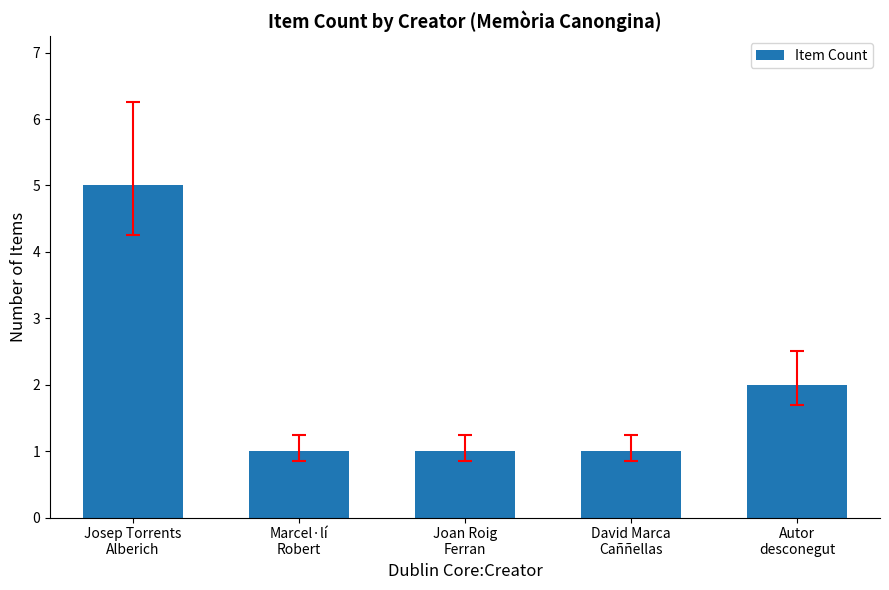

How many bars are there in total?

5